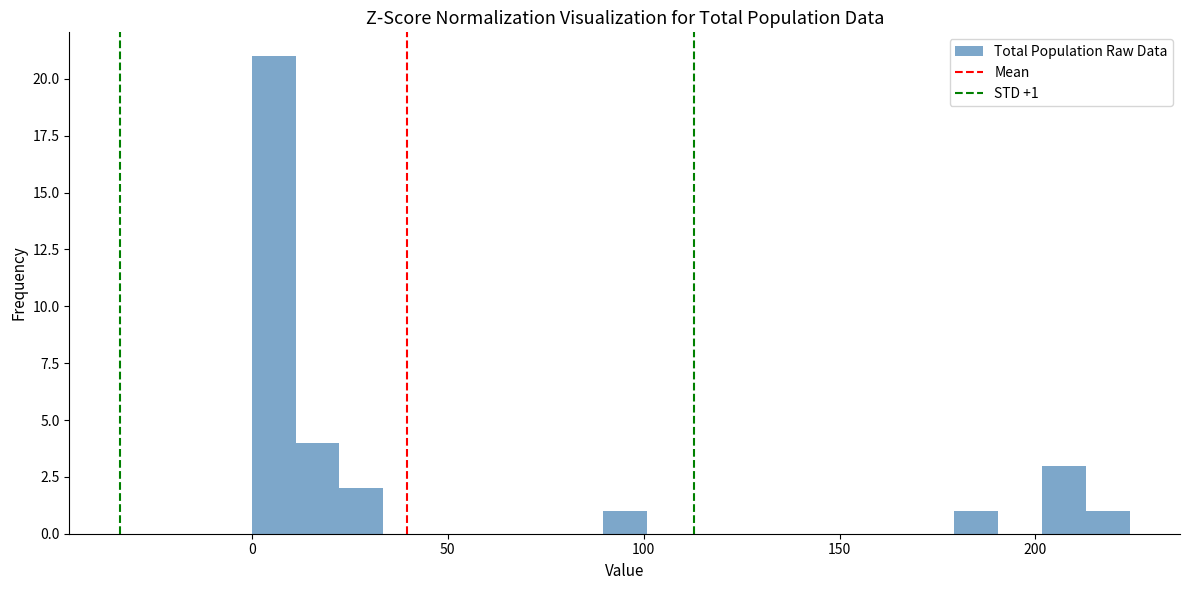

Around what value on the x-axis is the tallest bar? Give the approximate position of its centre, as read against the axis.

5